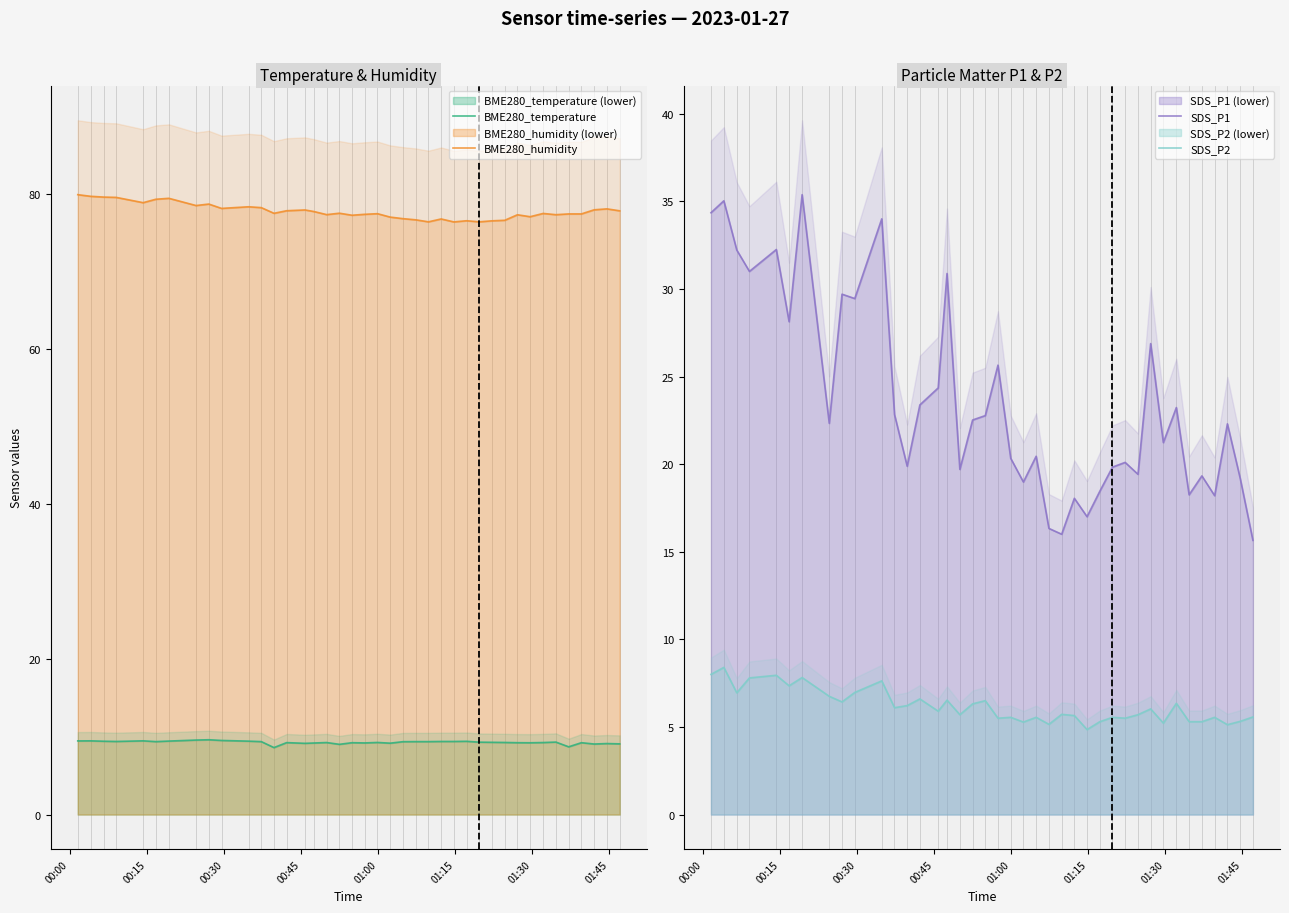

What is the sum of all BME280_humidity values?

3109.3